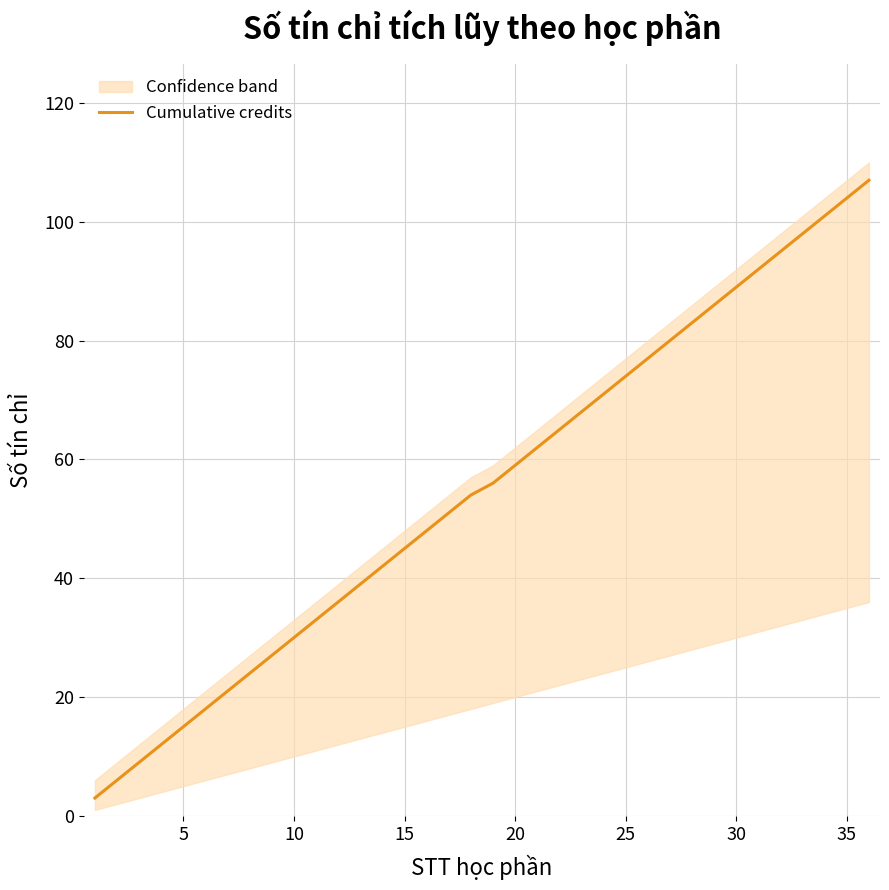

Reading right to left, list all the values displayed in this chart.

107	104	101	98	95	92	89	86	83	80	77	74	71	68	65	62	59	56	54	51	48	45	42	39	36	33	30	27	24	21	18	15	12	9	6	3